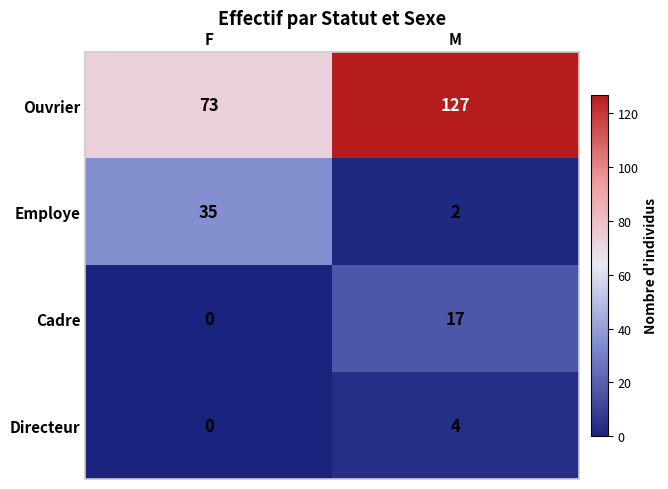

Which label corresponds to the smallest value in the chart?

F